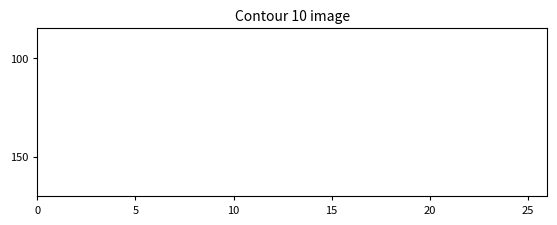

Is this an area chart (filled region under the line)?

No